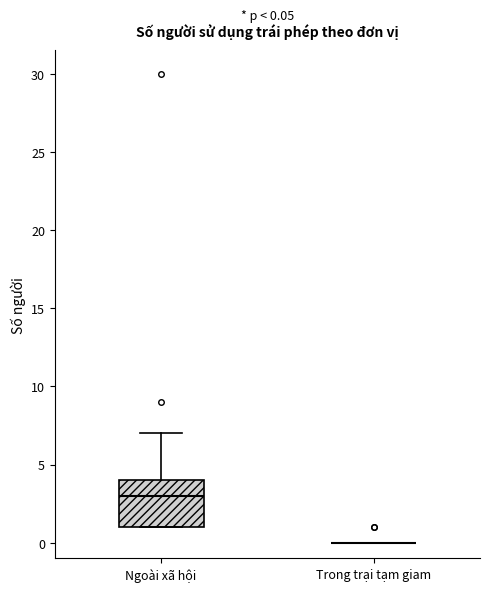

Comparing the boxes themselves (not the whiskers), which one is the tallest?

Ngoài xã hội